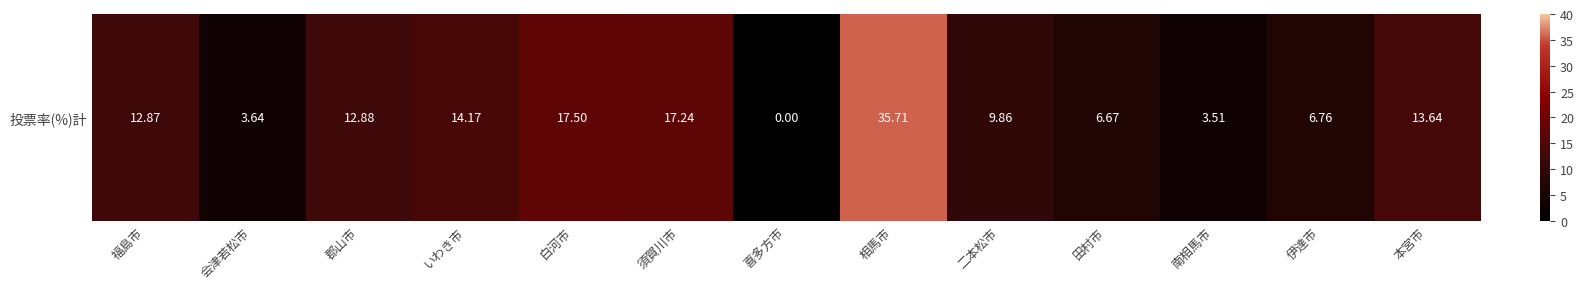

List the labels in order of value, largest first.

相馬市, 白河市, 須賀川市, いわき市, 本宮市, 郡山市, 福島市, 二本松市, 伊達市, 田村市, 会津若松市, 南相馬市, 喜多方市